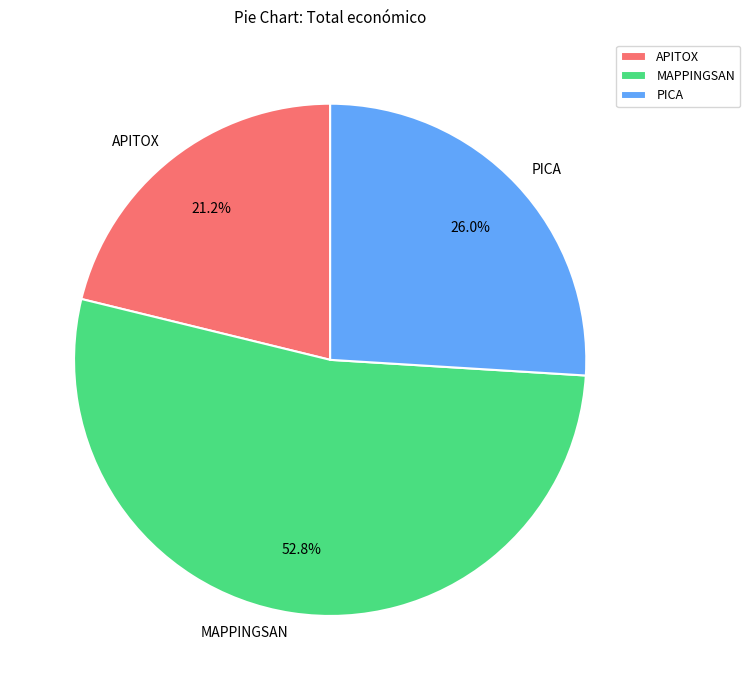

Is it true that APITOX is 8% of the pie?

False